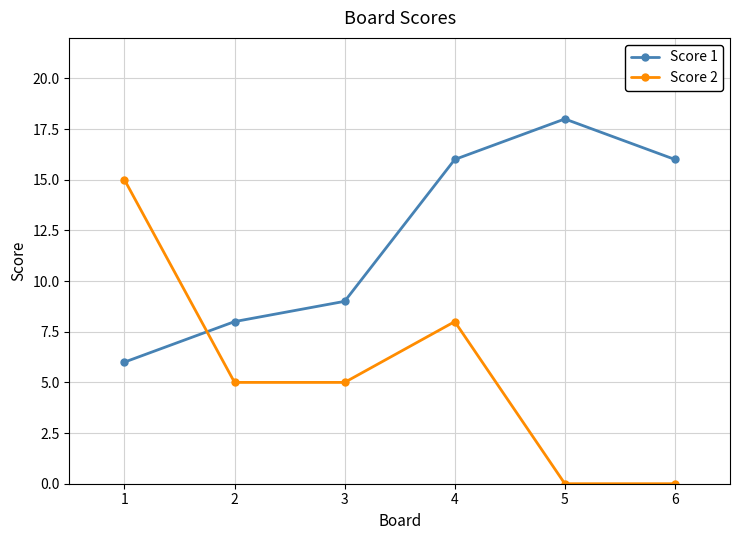

The Score 2 series shows 8 at 2. True or false?

False